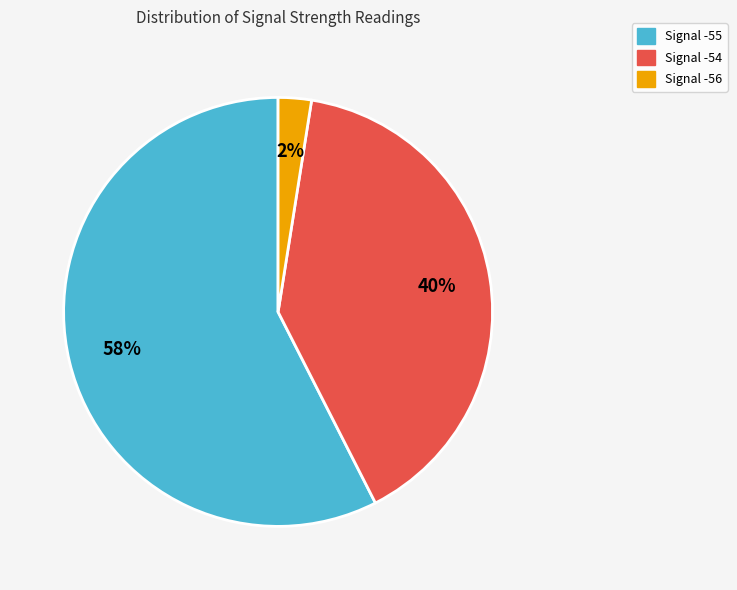

Do Signal -54 and Signal -56 together represent more than half of the pie?

No